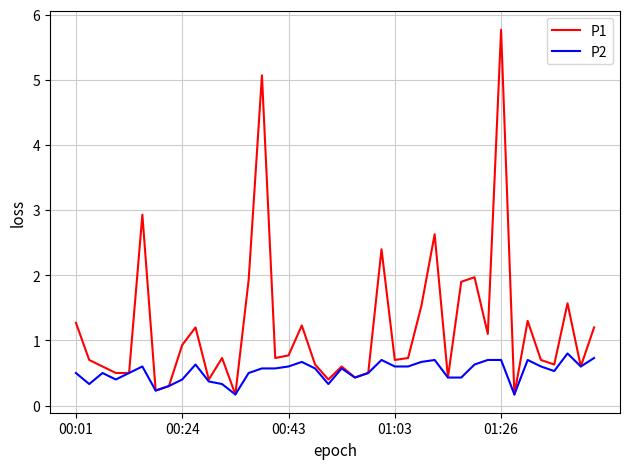

Which series has the widest spread of values?

P1